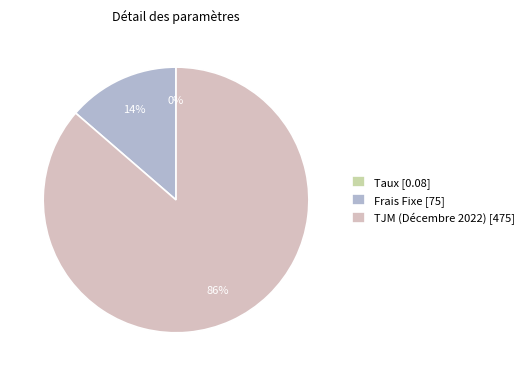

Which category has the smallest portion of the pie?

Taux